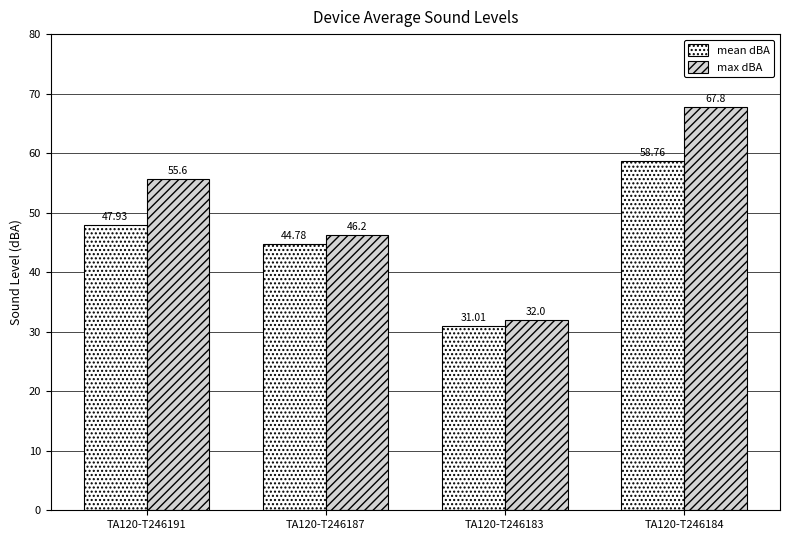

Reading left to right, list all the values displayed in this chart.

mean dBA: TA120-T246191=47.9	TA120-T246187=44.8	TA120-T246183=31.0	TA120-T246184=58.8
max dBA: TA120-T246191=55.6	TA120-T246187=46.2	TA120-T246183=32.0	TA120-T246184=67.8